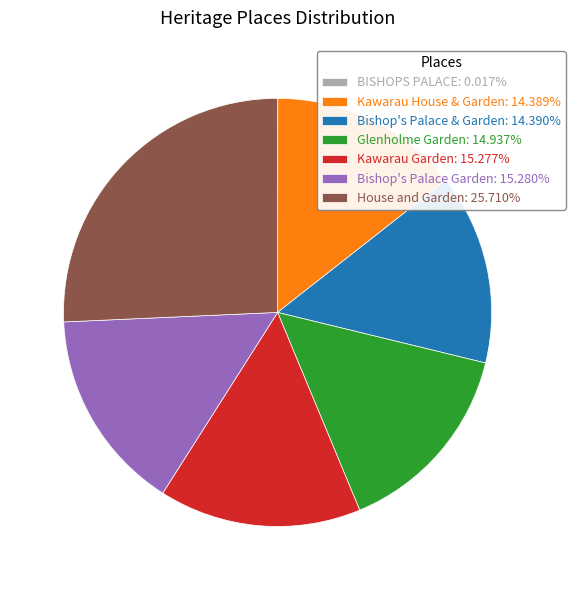

Combined, do Kawarau House & Garden: 14.389% and Bishop's Palace & Garden: 14.390% account for over 50%?

No